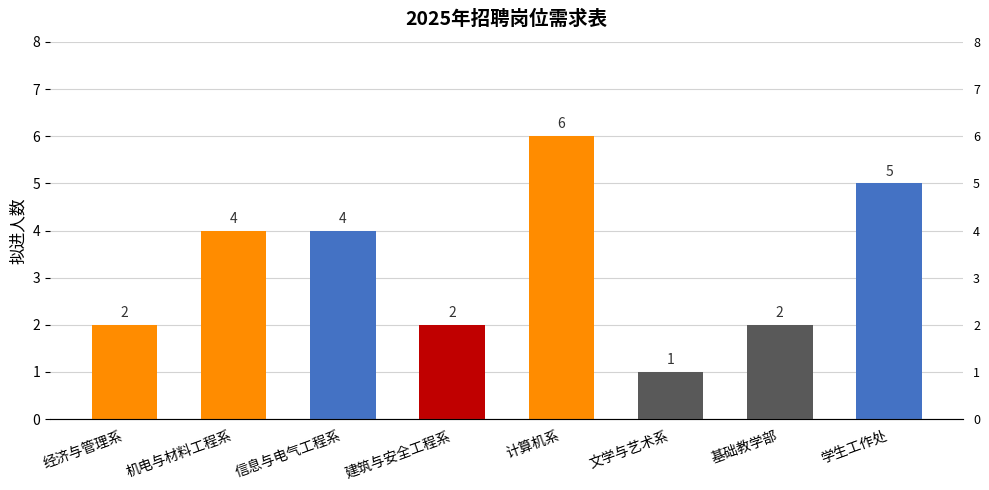

Reading left to right, list all the values displayed in this chart.

2	4	4	2	6	1	2	5